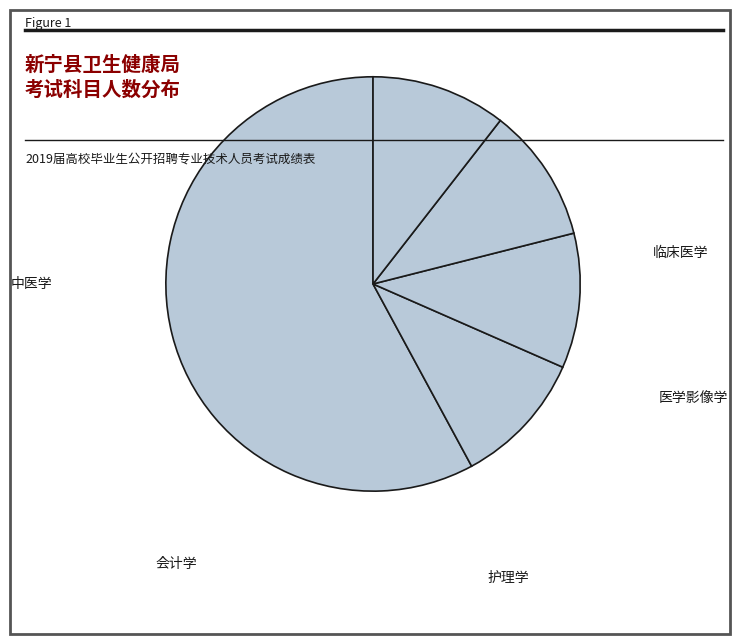

Is it true that 护理学 is 11% of the pie?

True